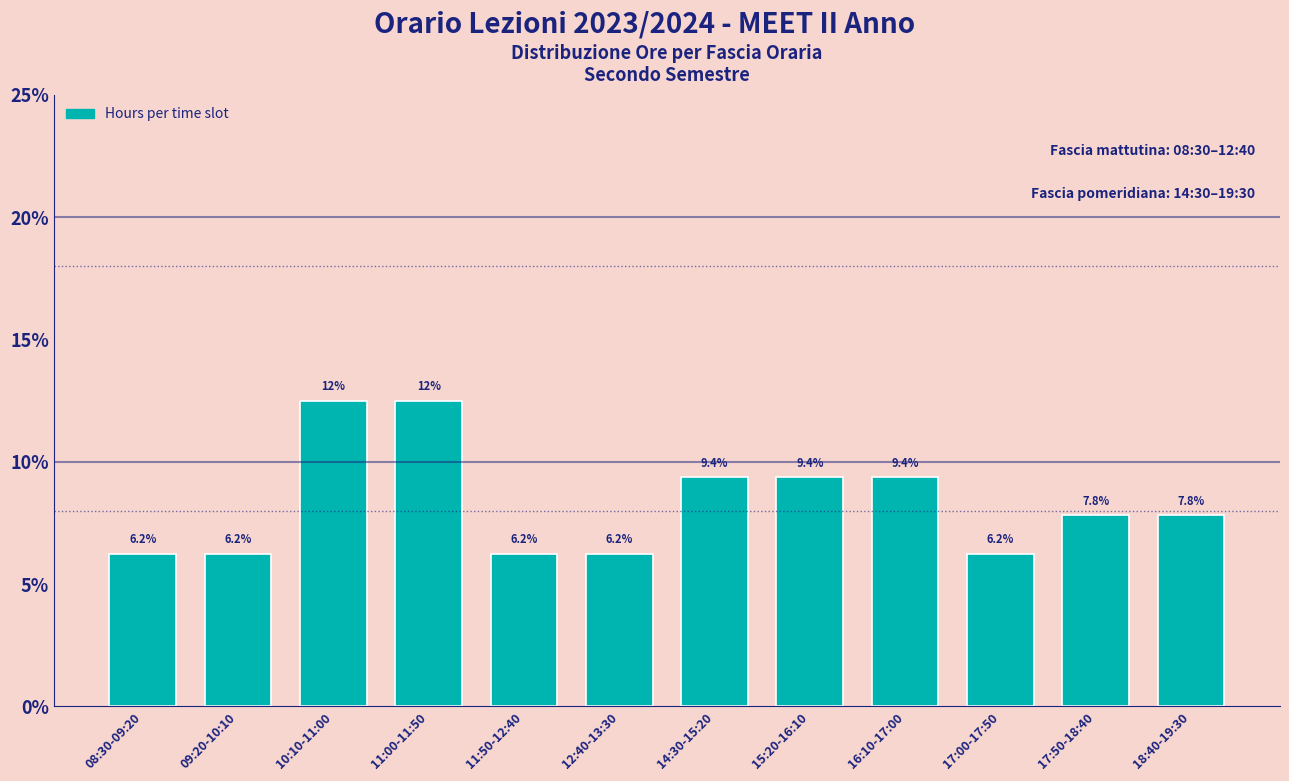

What is the ratio of the value at 16:10-17:00 to the value at 17:50-18:40?

1.2